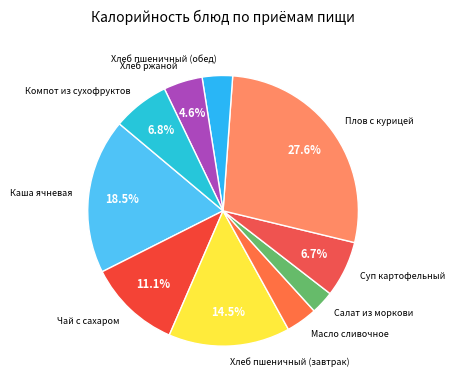

How many segments does this pie chart have?

10